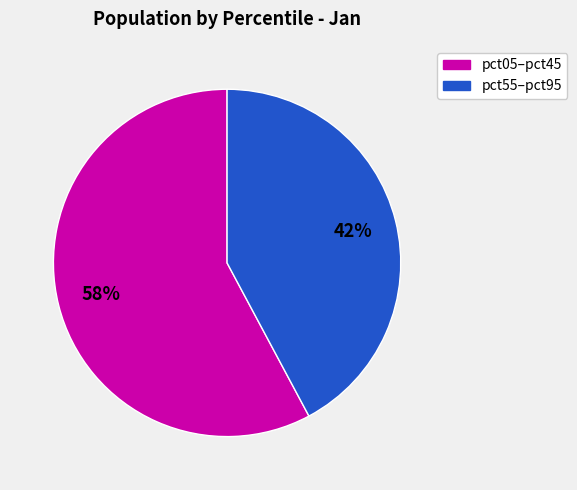

Is there a majority slice in this chart?

Yes